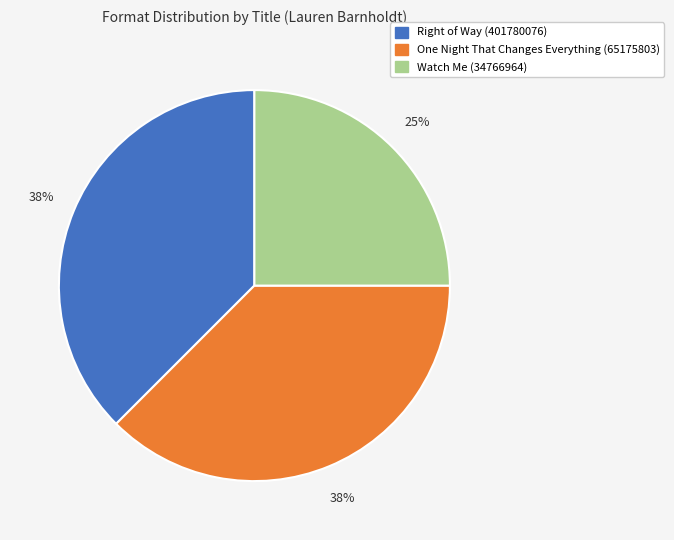

Combined, do One Night That Changes Everything (65175803) and Watch Me (34766964) account for over 50%?

Yes